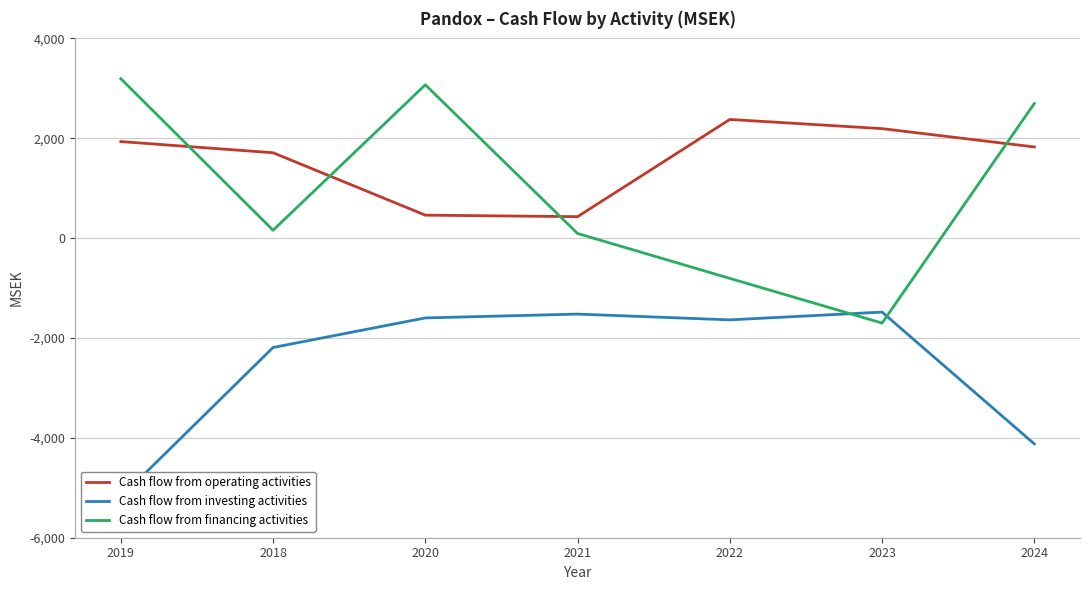

Count the number of data series in this chart.

3